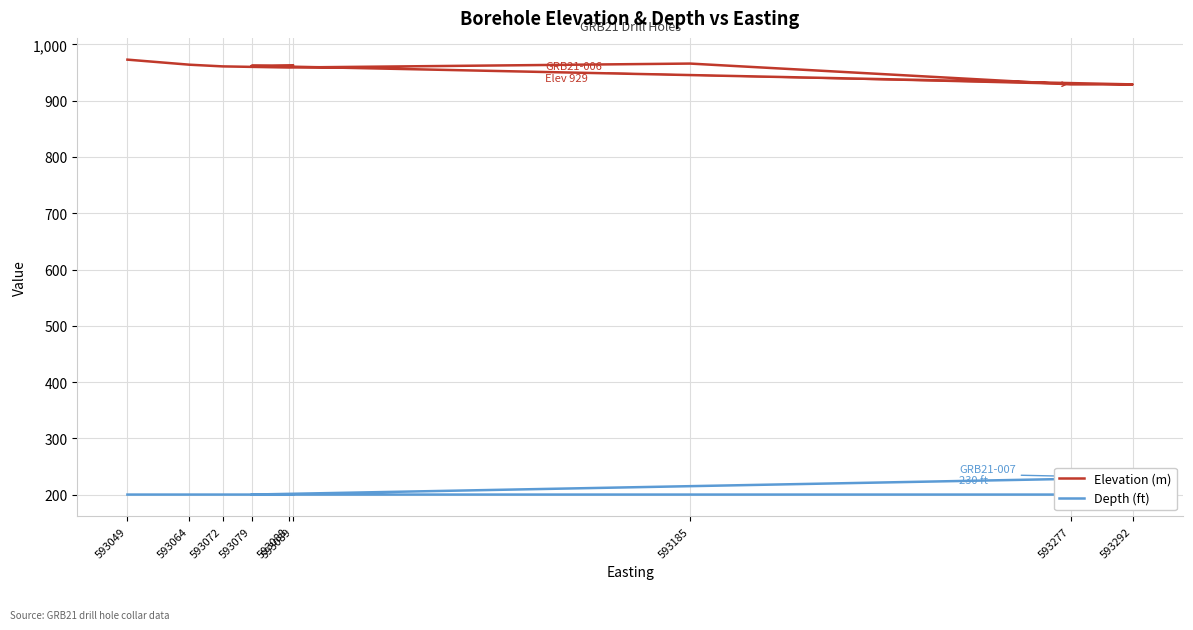

In Depth (ft), how many points are higher than both neighbors (excluding endpoints)?

1